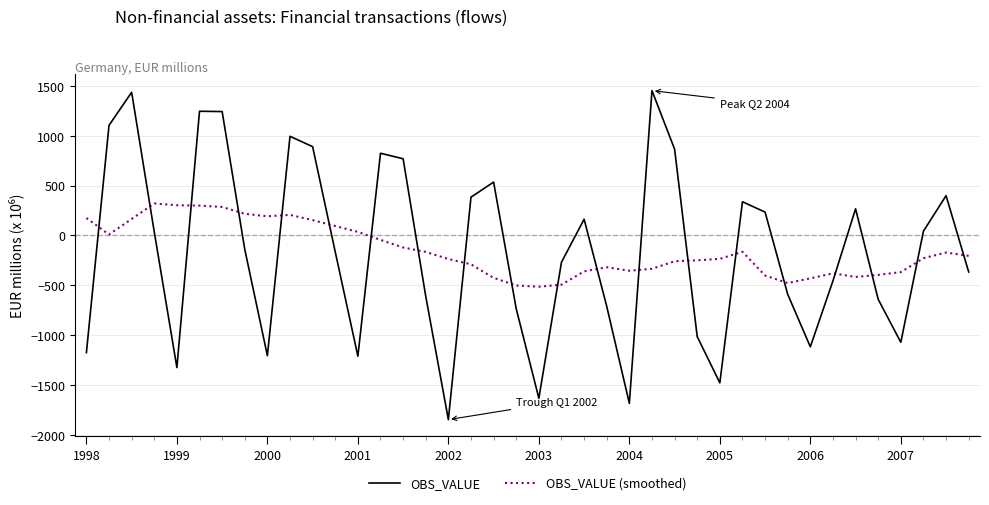

What are all the series names shown in the legend?

OBS_VALUE, OBS_VALUE (smoothed)